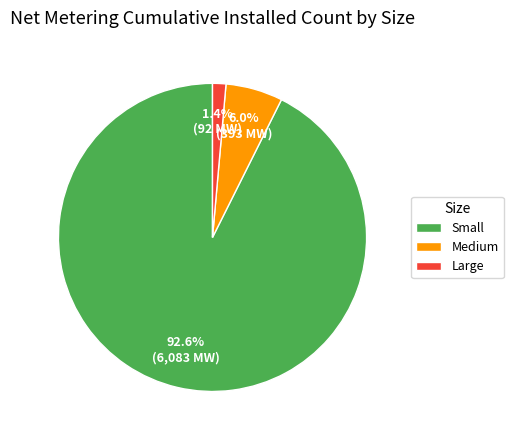

What percentage is the Small slice, to the nearest percent?

93%